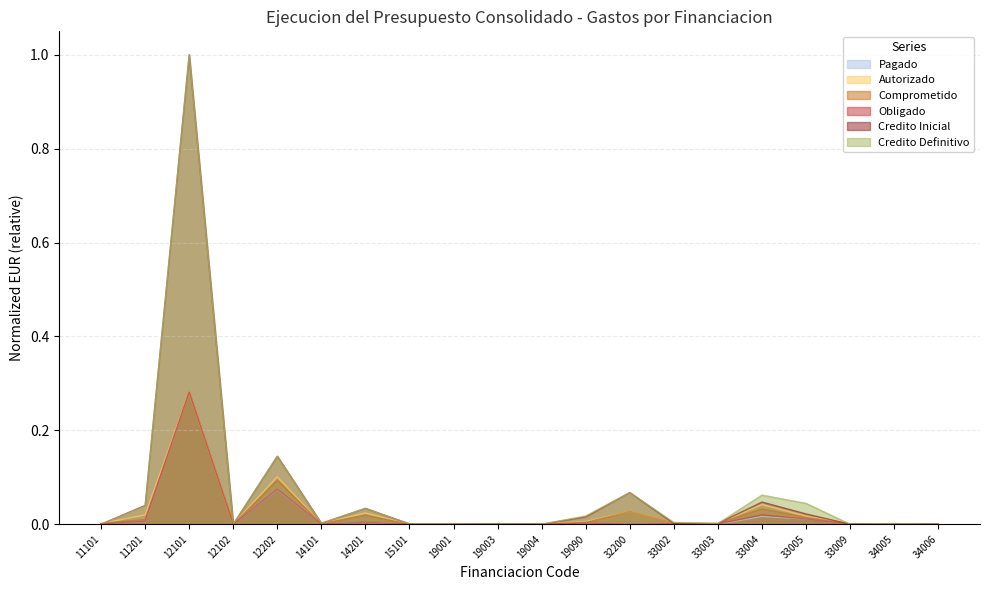

The value of Autorizado at 11201 is 0.0. True or false?

False